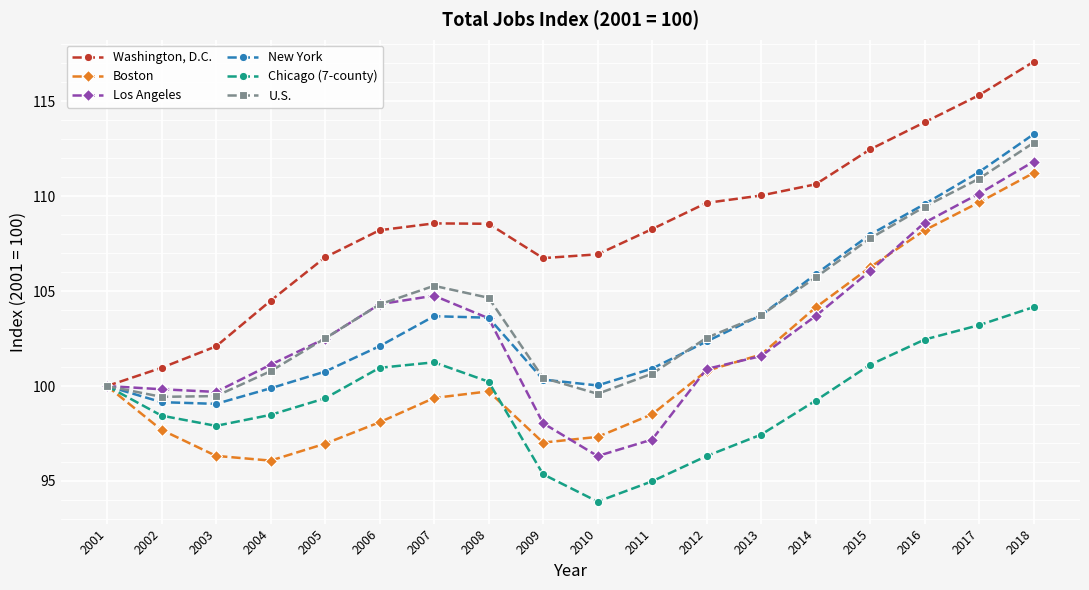

True or false: U.S. has more than 1 interior local peaks.

False